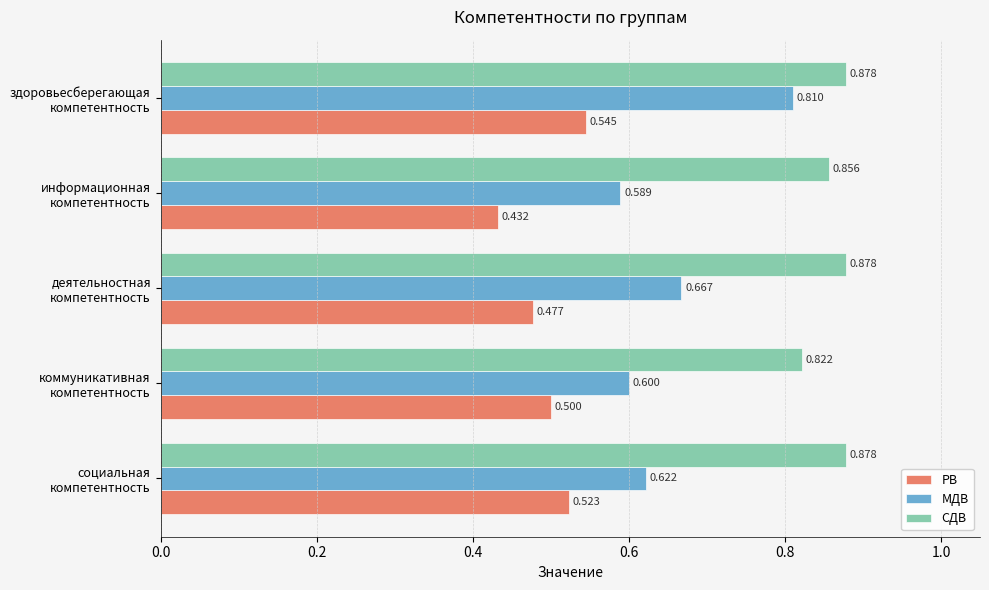

Rank the series by their maximum value, from highest to lowest.

СДВ, МДВ, РВ